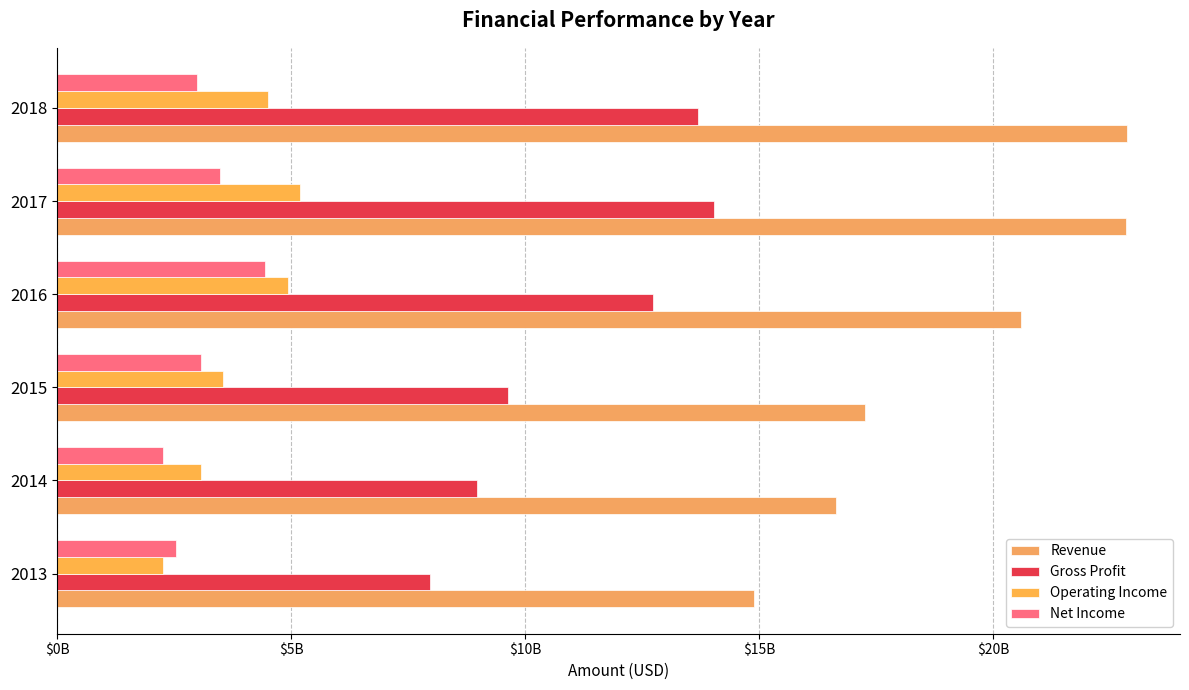

What is the average value of the Operating Income series?

3921942167